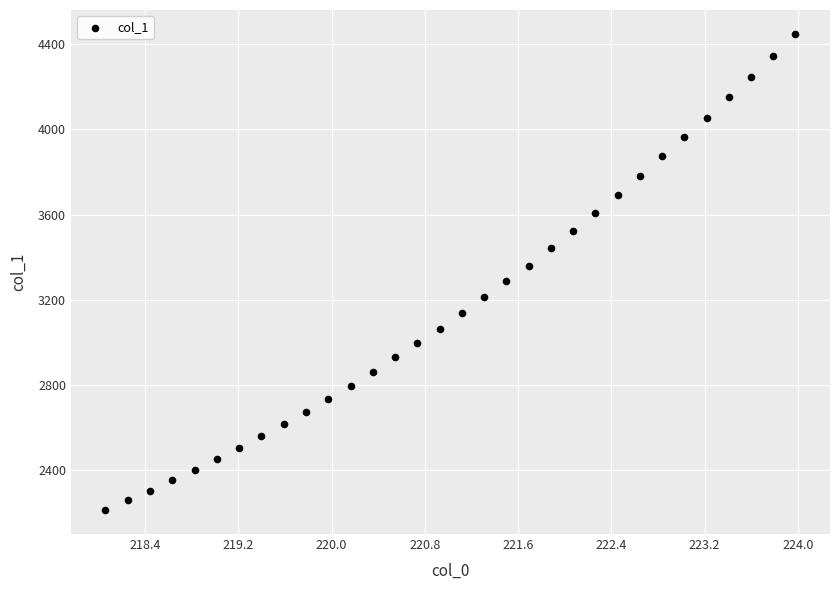

What is the range of Y values (max minus min)?

2240.5